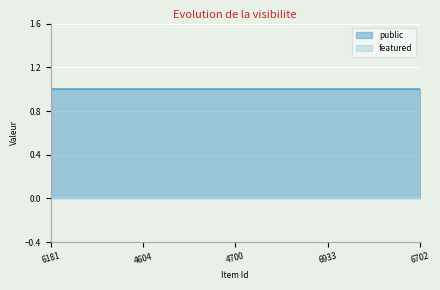

Which series has the largest range (max minus min)?

public